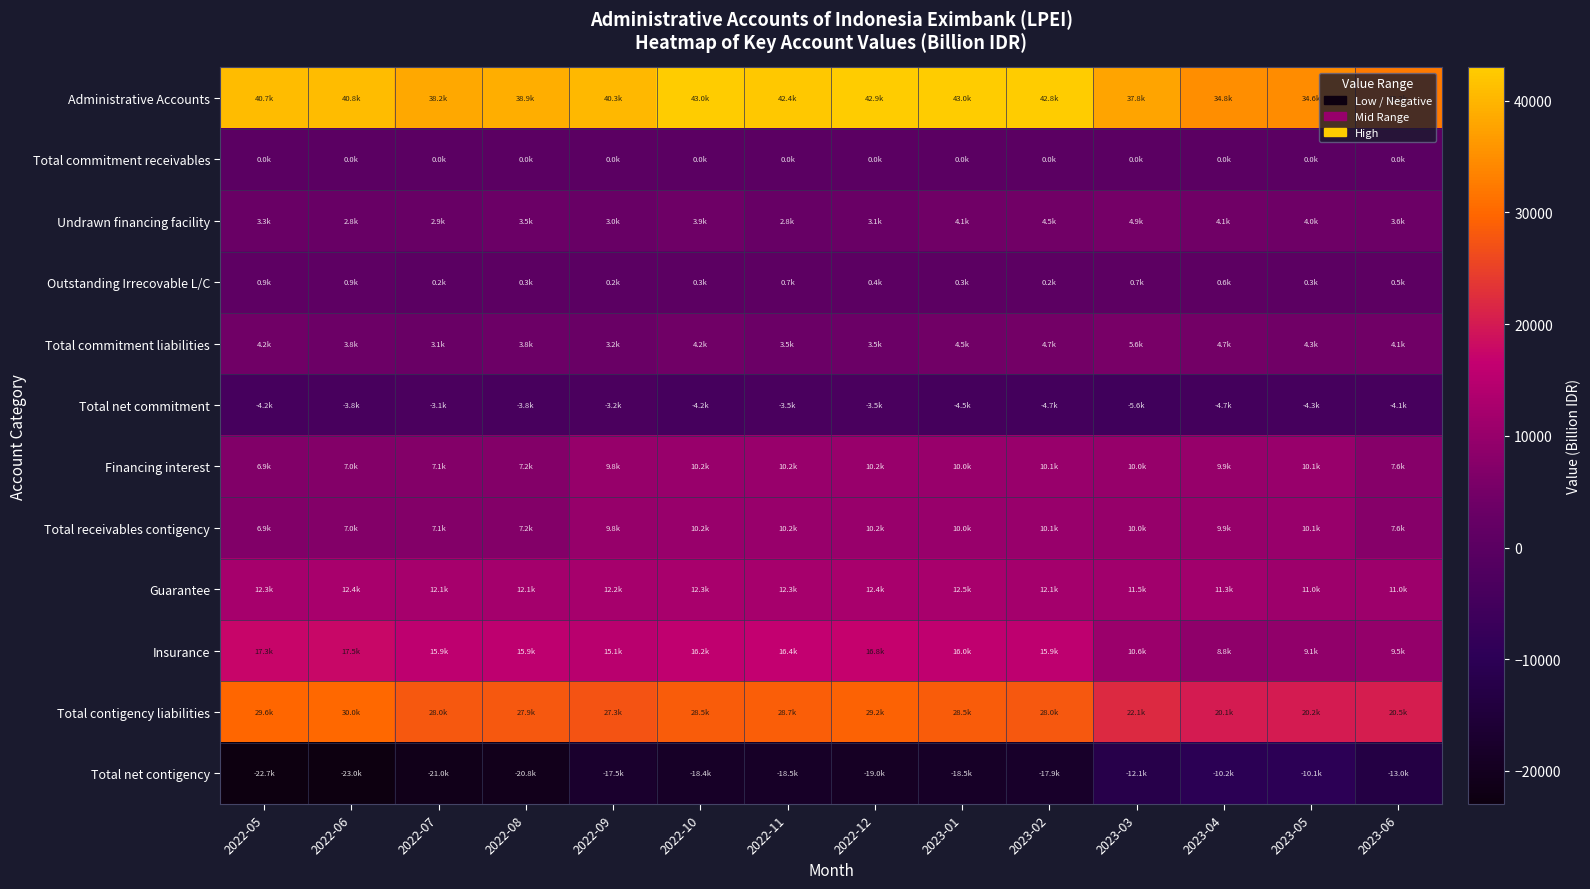

At how many categories does at least one series exceed 20093?

14